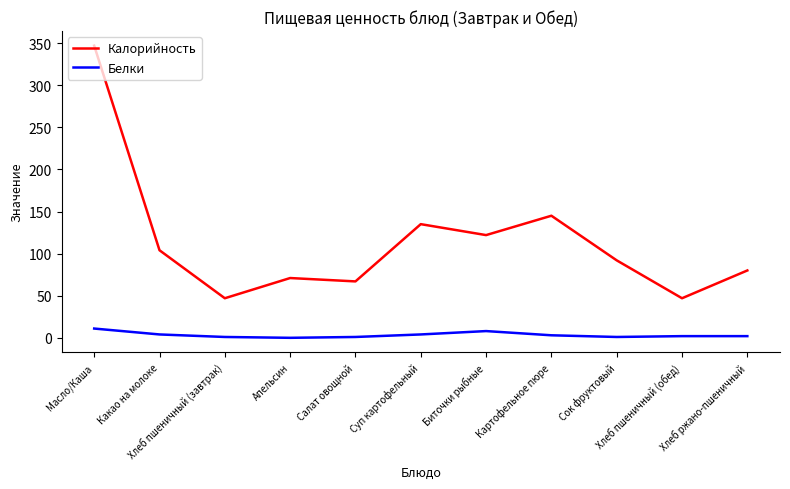

Is the value of Белки at Масло/Каша greater than the value of Калорийность at Хлеб ржано-пшеничный?

No